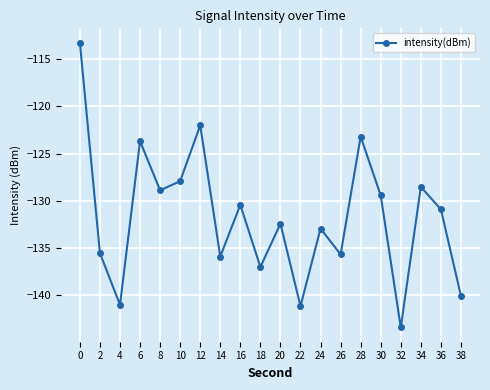

Between 38 and 10, which is larger?

10